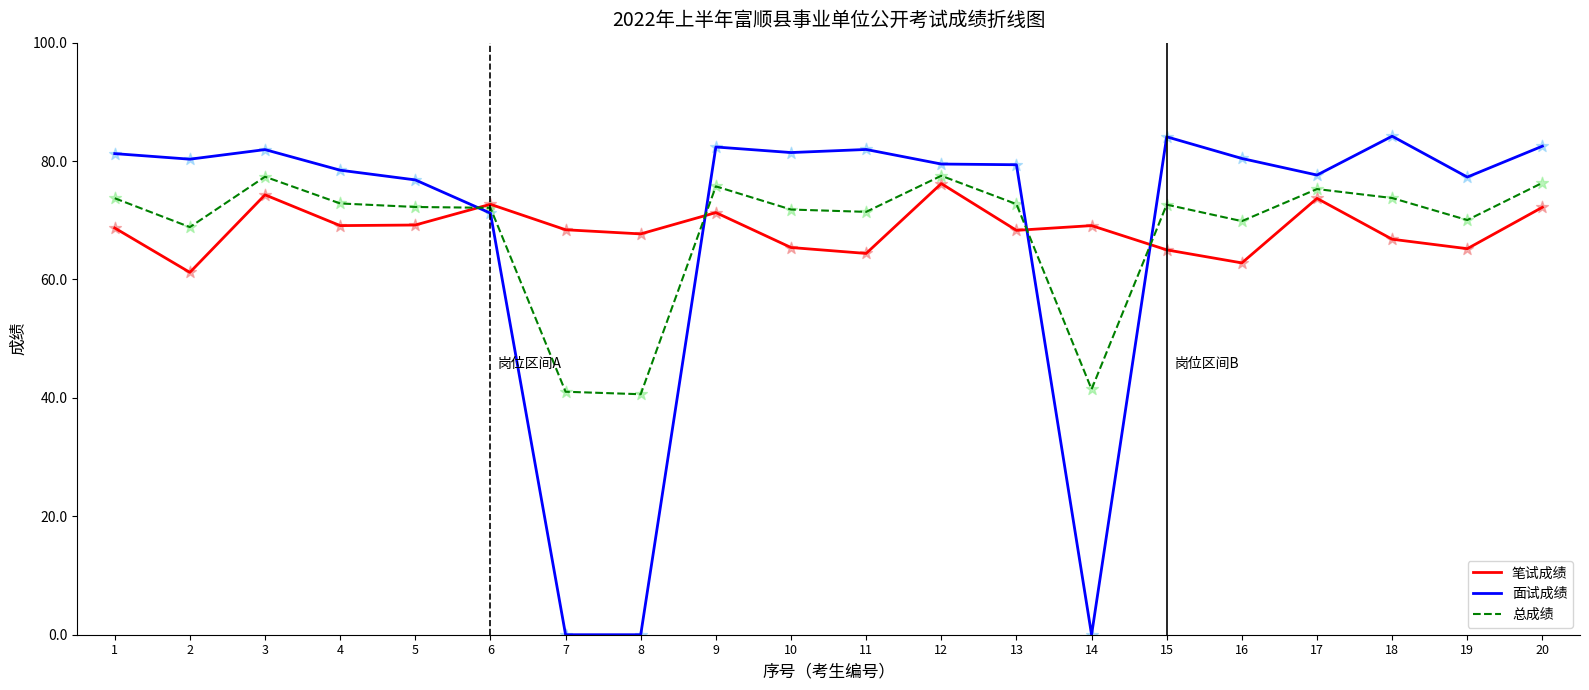

What are all the series names shown in the legend?

笔试成绩, 面试成绩, 总成绩